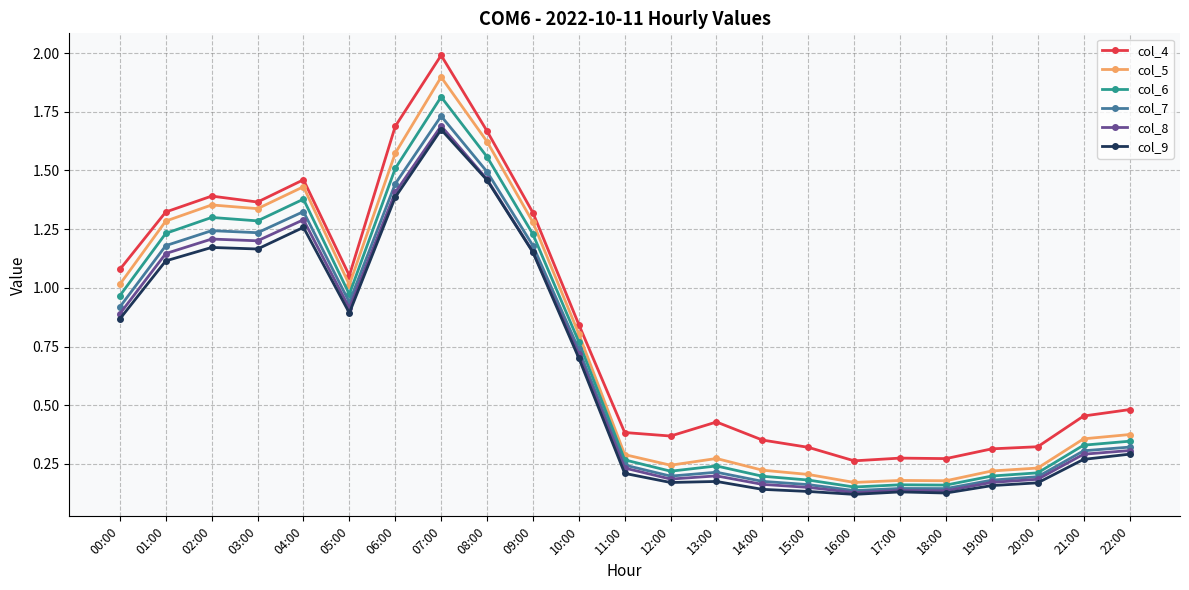

What is the label of the 3rd point from the right?

20:00